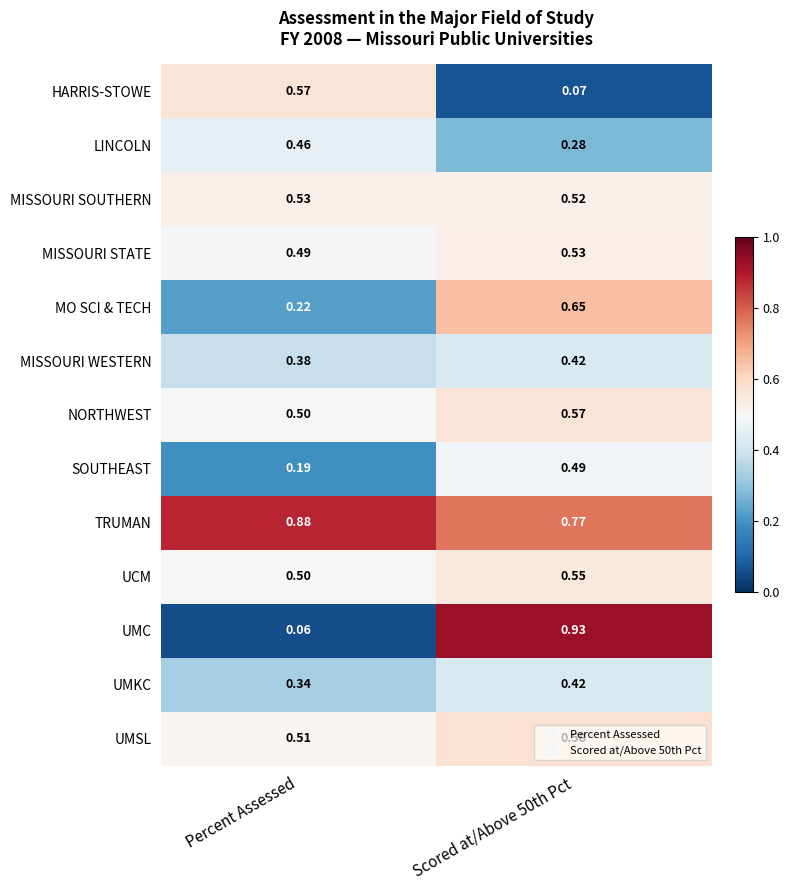

Which category has the lowest value across all series?

Percent Assessed